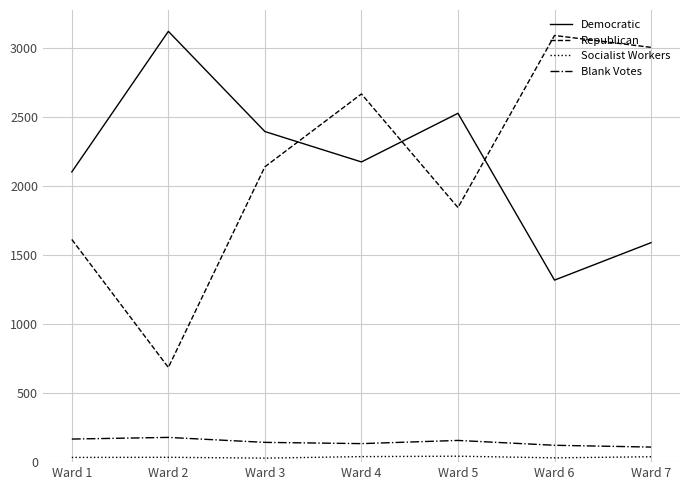

True or false: Blank Votes and Republican cross at least once.

False